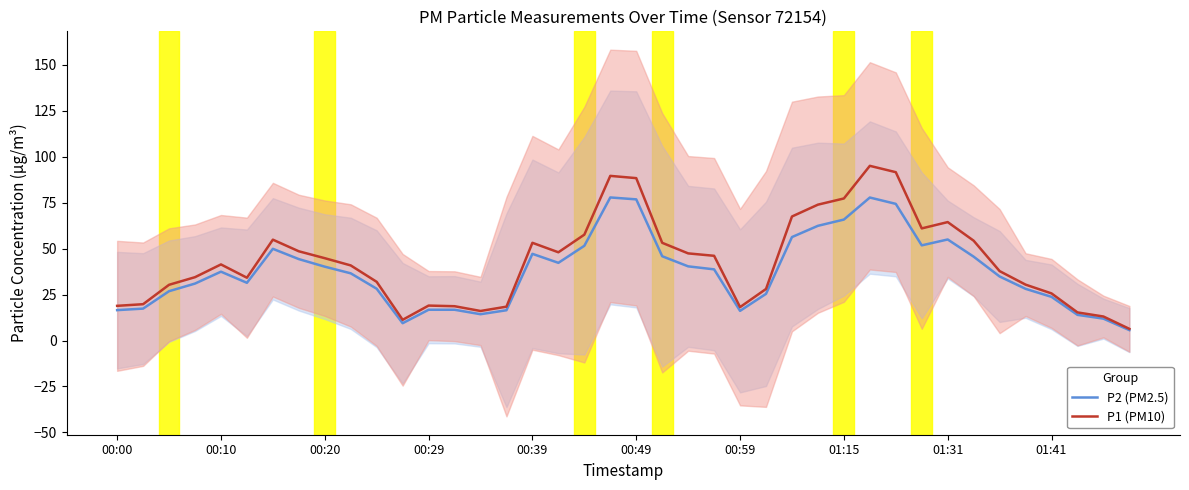

Between 00:29 and 01:31, which series saw the biggest shift?

P1 (PM10)